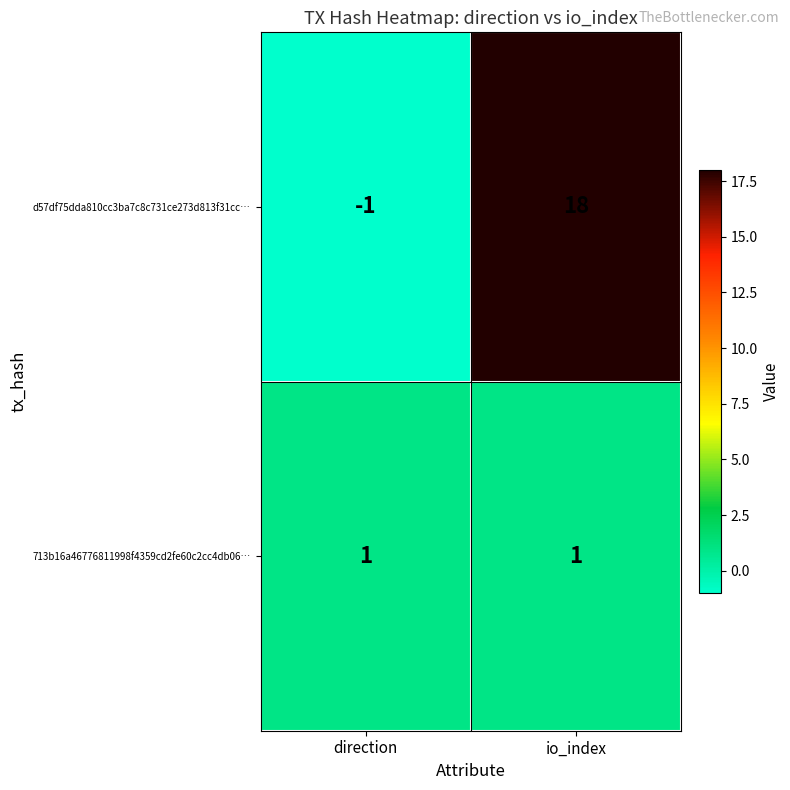

Reading left to right, extract all data points from this chart.

d57df75dda810cc3ba7c8c731ce273d813f31cc…: direction=-1	io_index=18
713b16a46776811998f4359cd2fe60c2cc4db06…: direction=1	io_index=1